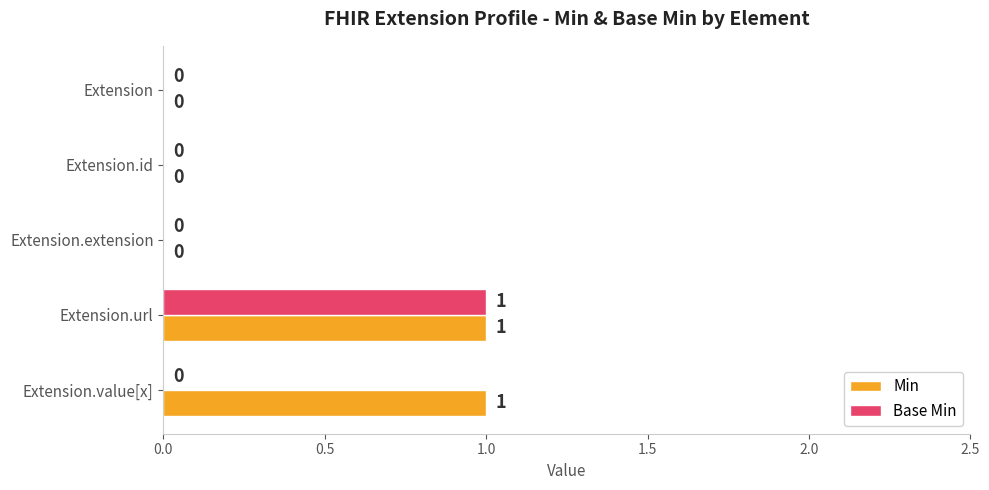

True or false: Min has a value of 0 at Extension.url.

False